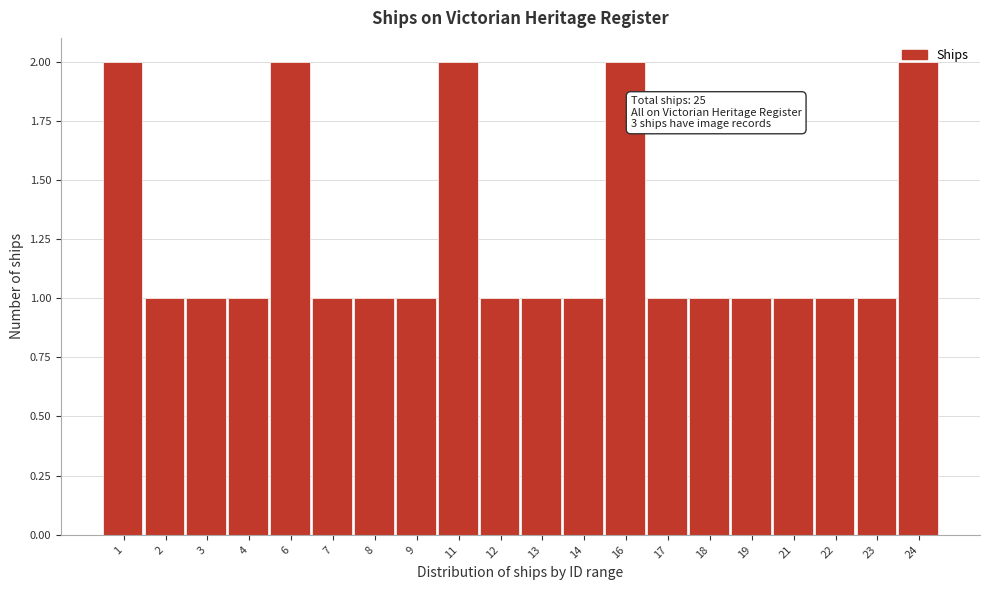

Approximately how many times larger is the value at 16 compared to 24?

1.0